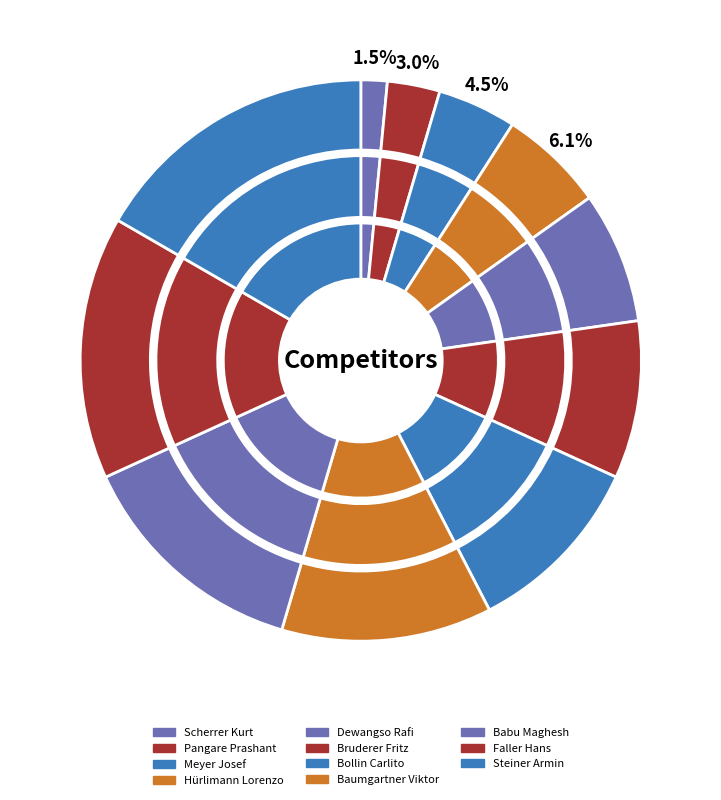

Rank the categories by value from lowest to highest.

Scherrer Kurt, Pangare Prashant, Meyer Josef, Hürlimann Lorenzo, Dewangso Rafi, Bruderer Fritz, Bollin Carlito, Baumgartner Viktor, Babu Maghesh, Faller Hans, Steiner Armin